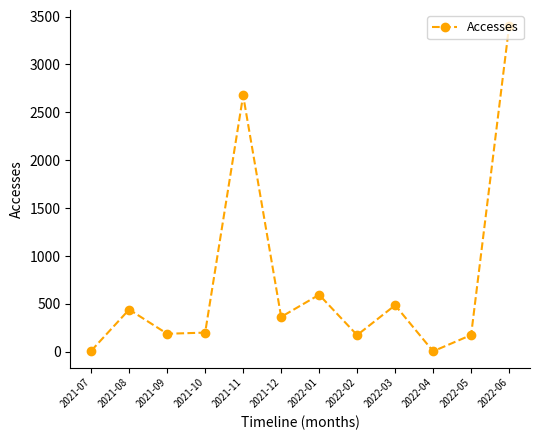

At which category does the data reach its first local peak?

2021-08